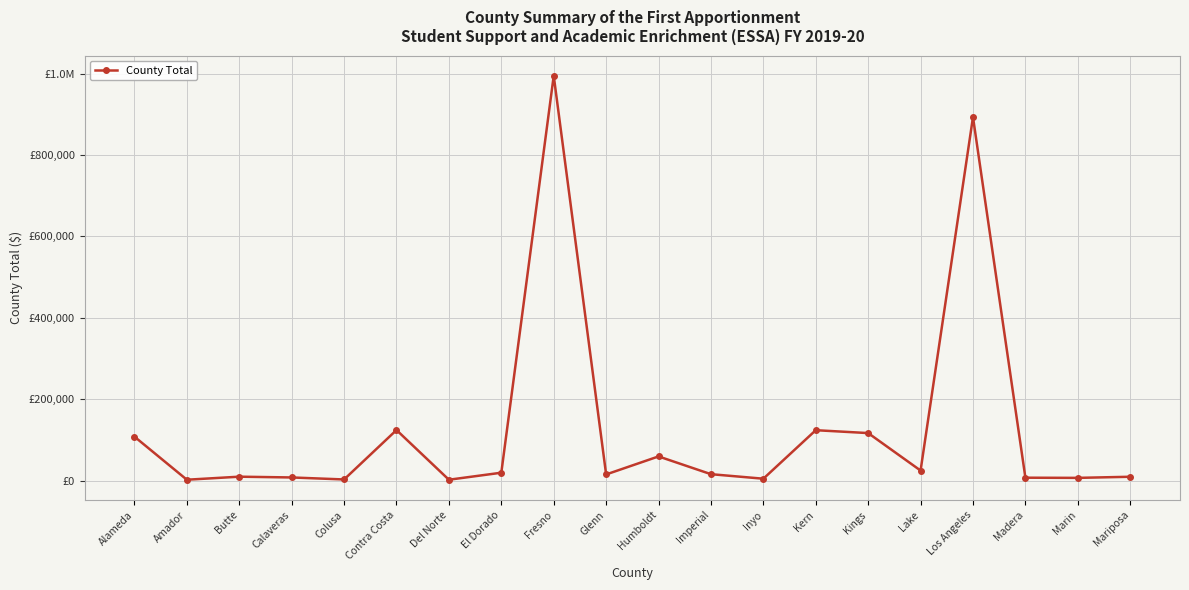

Where is the data nearest to the value 498579?

Contra Costa